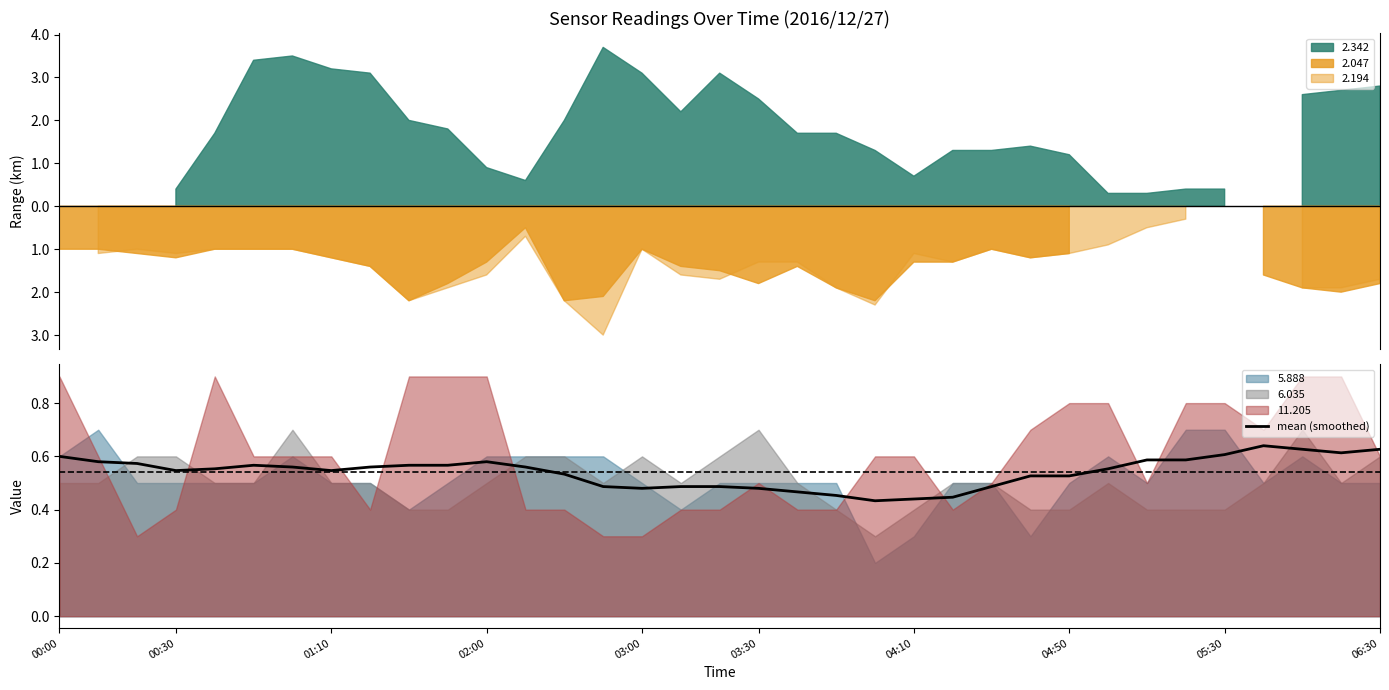

What is the difference between the maximum and minimum values?

0.2